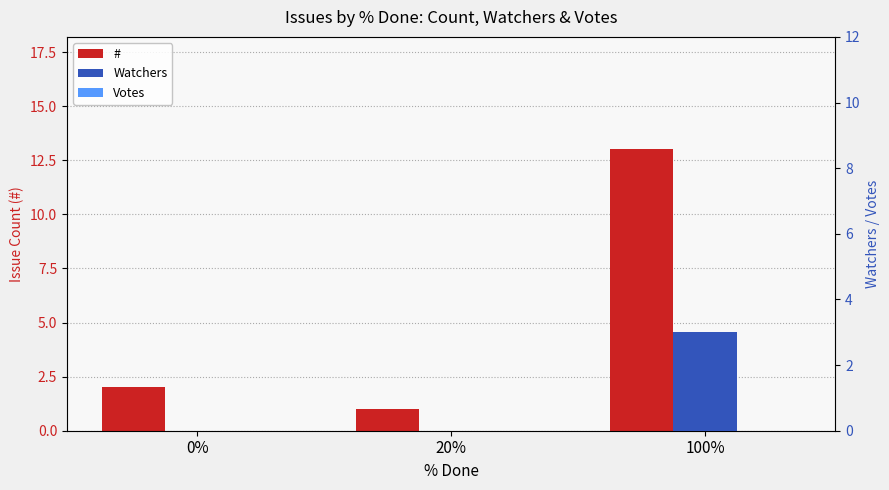

Reading right to left, list all the values displayed in this chart.

#: 100%=13	20%=1	0%=2
Watchers: 100%=3	20%=0	0%=0
Votes: 100%=0	20%=0	0%=0